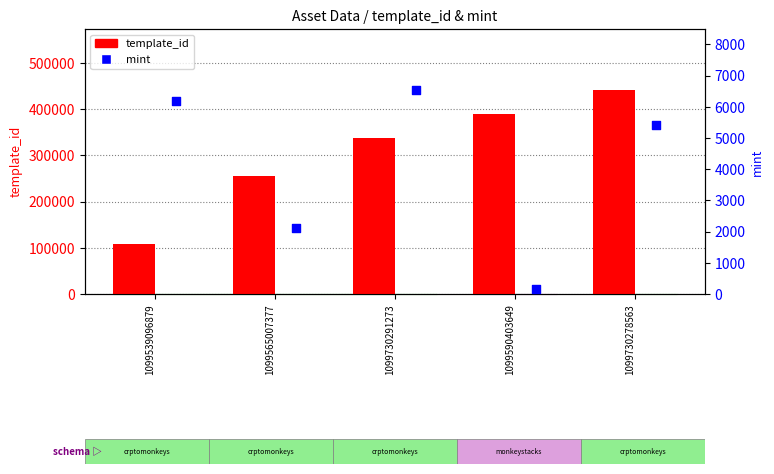

At which category is the sum across all series the highest?

1099730278563